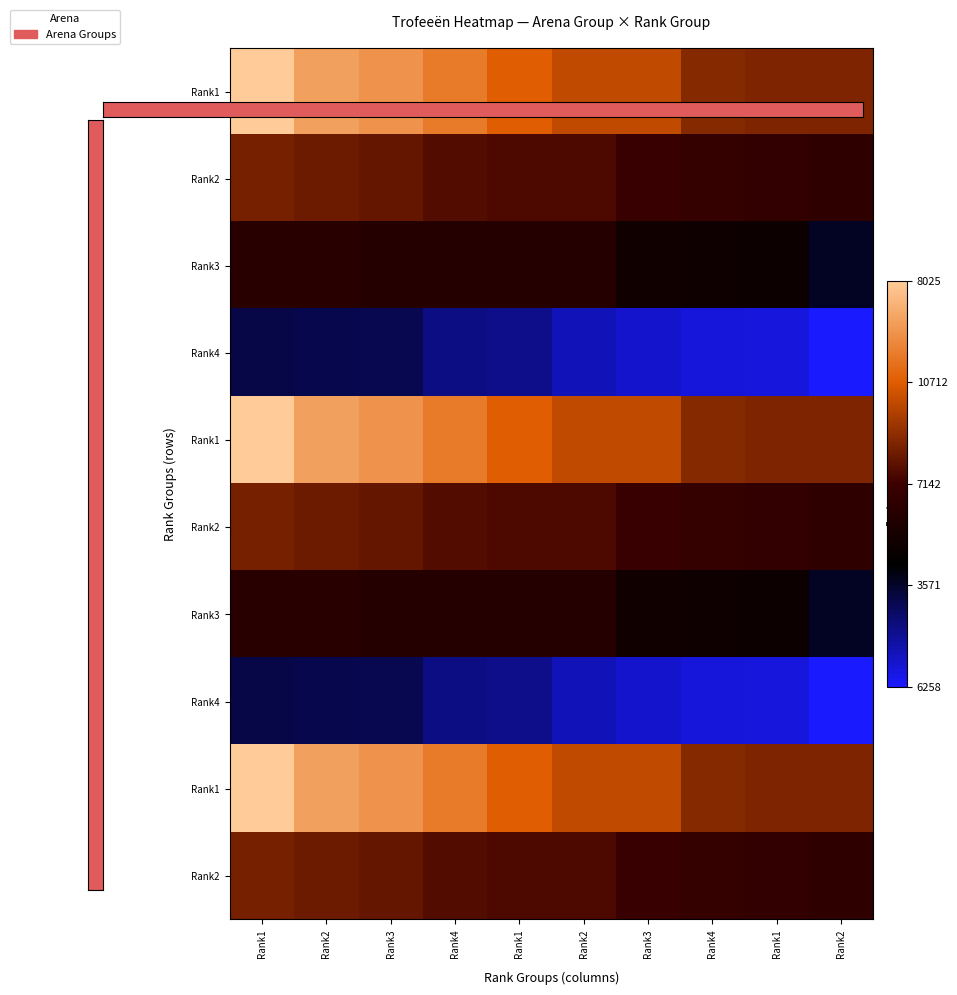

Count the number of data series in this chart.

10